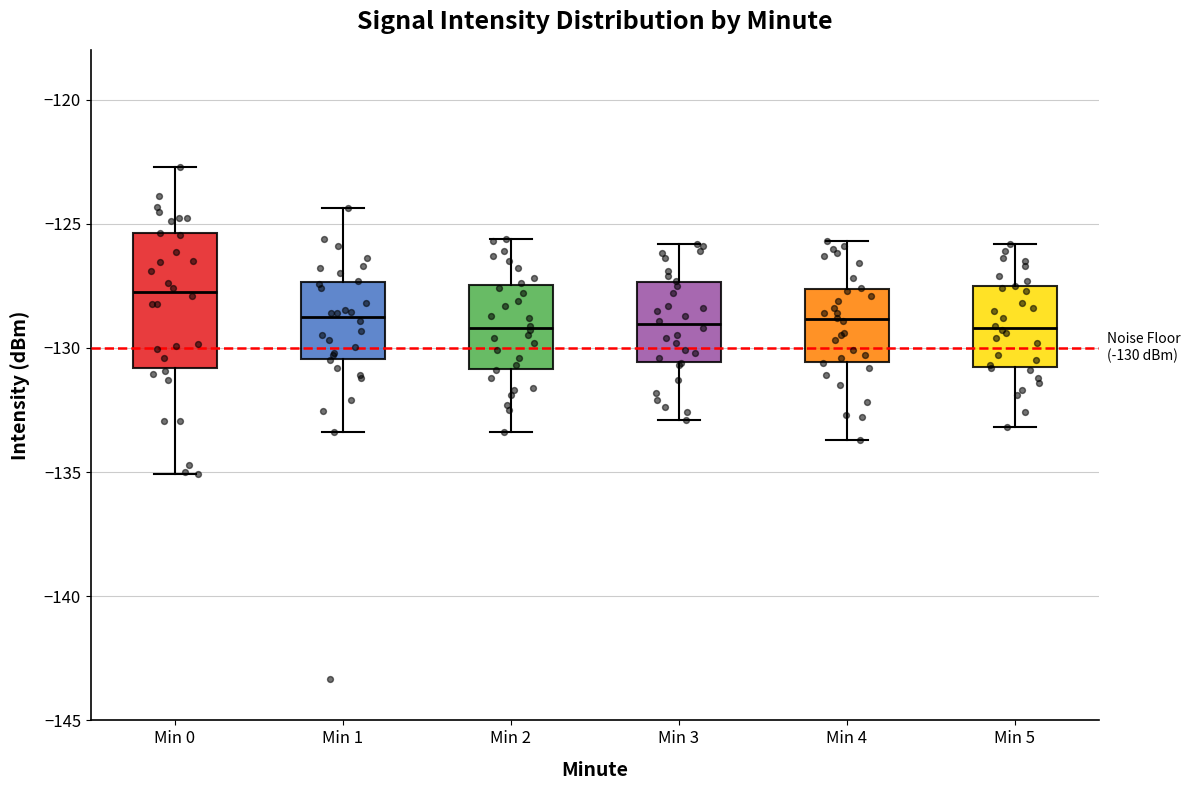

Which box is the tallest, from its lower edge to its upper edge?

Min 0